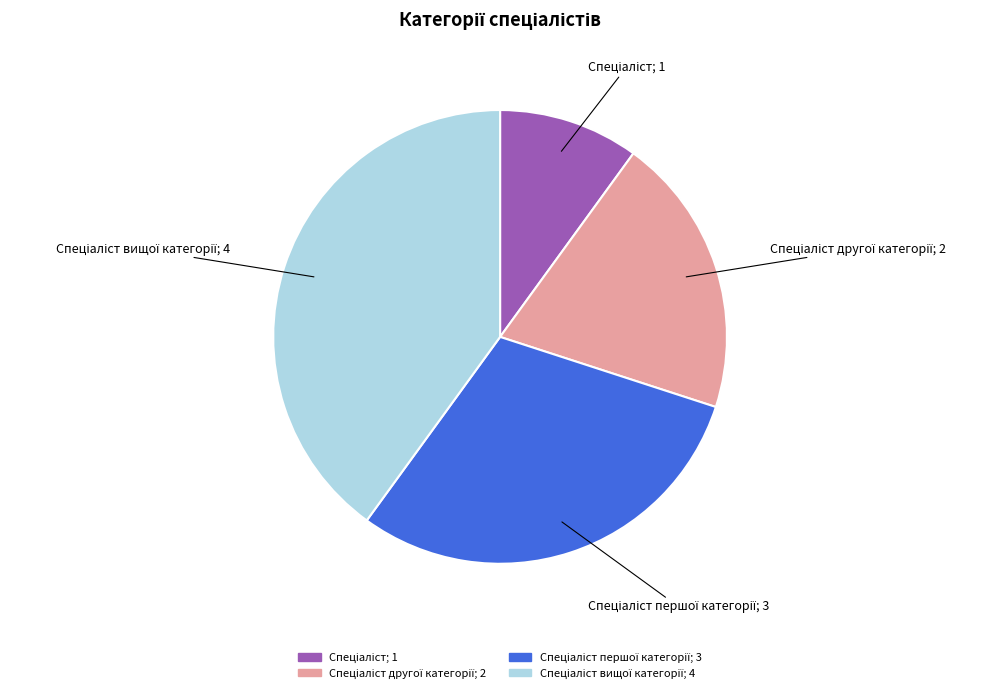

How many slices are in this pie chart?

4